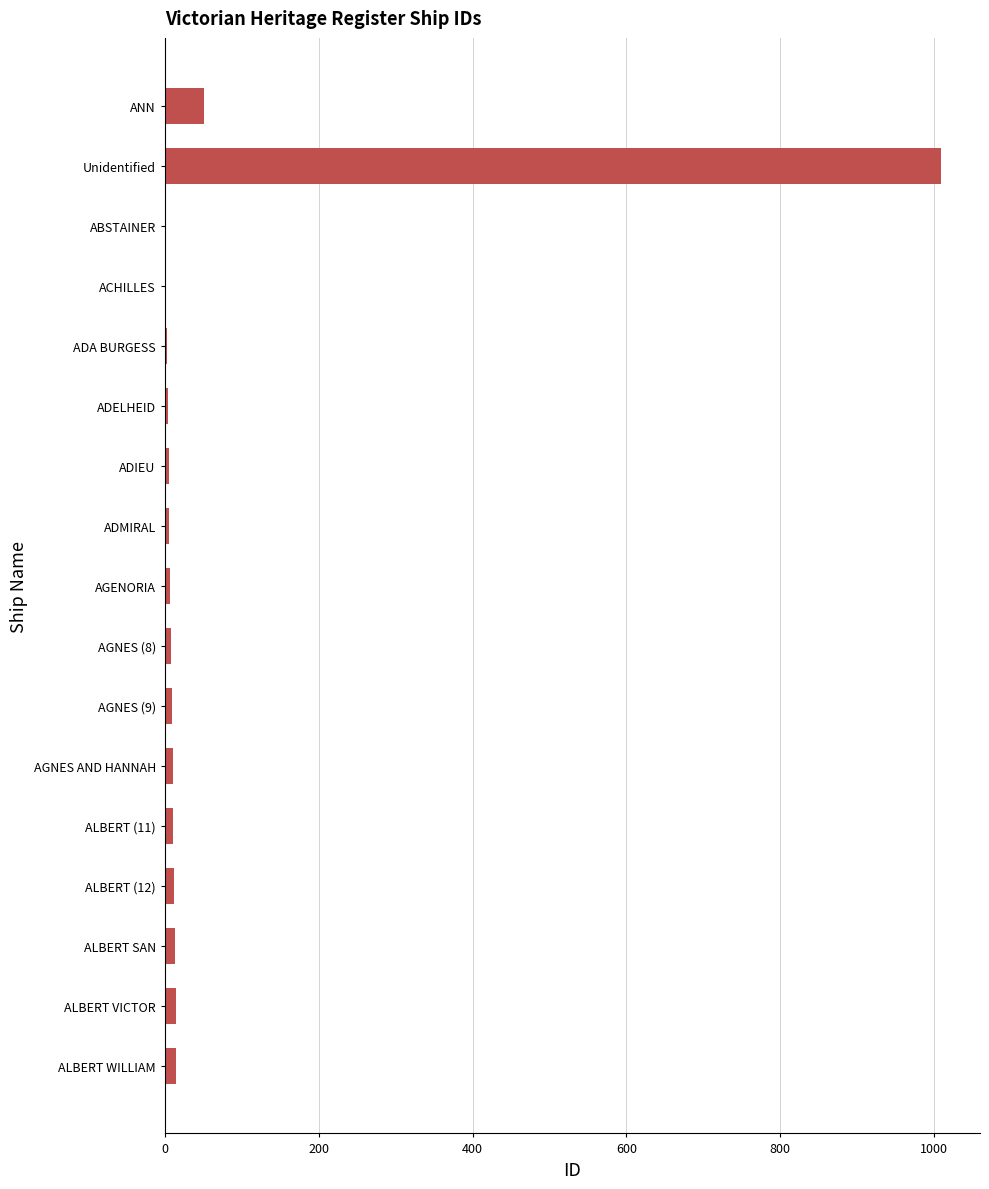

Which category has the highest value across all series?

Unidentified